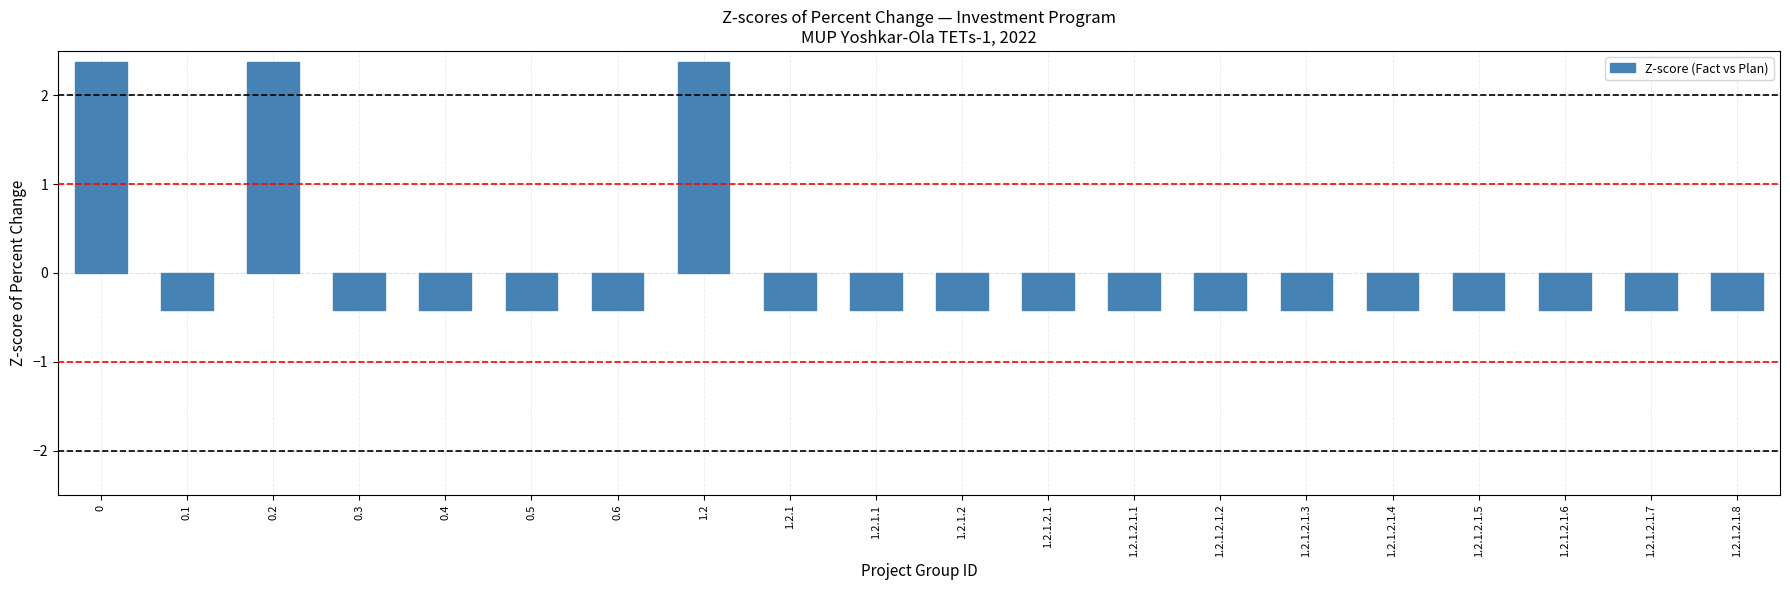

The chart shows a value of 4.2 at 0.2. True or false?

False